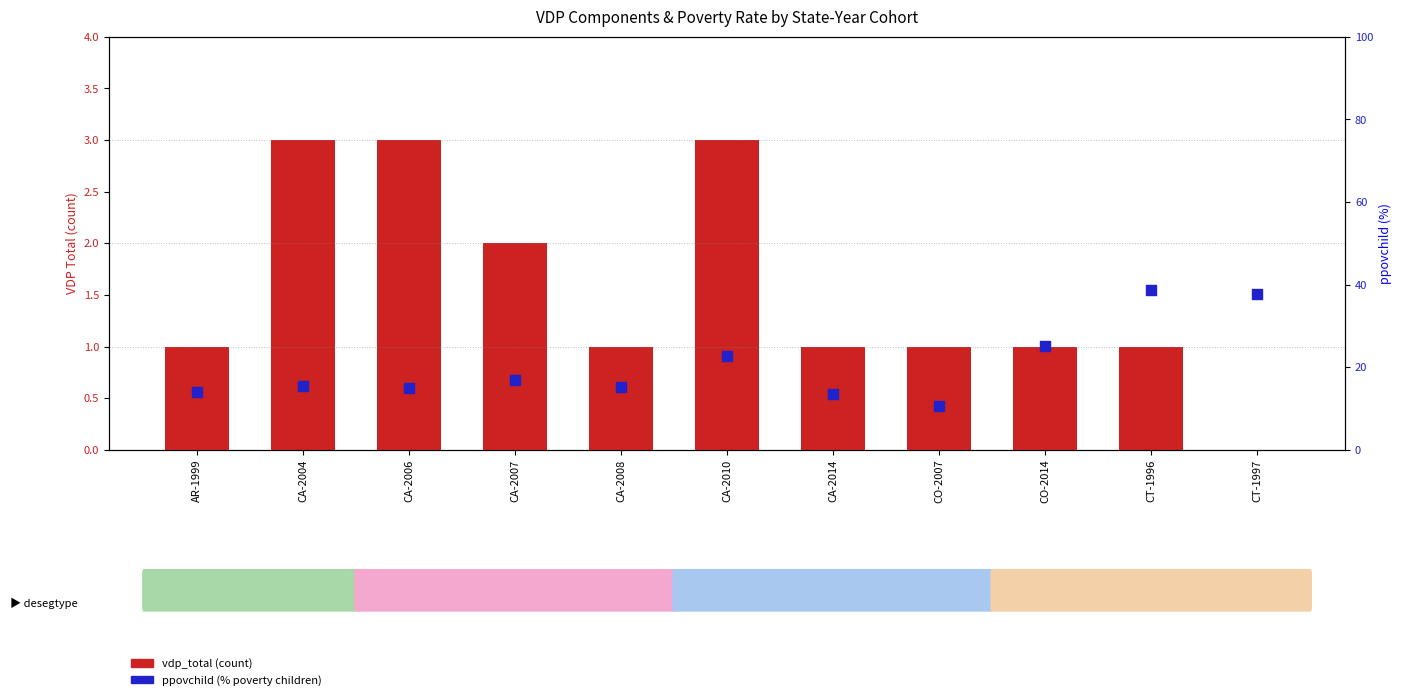

Which series has the largest total across all categories?

ppovchild (%)